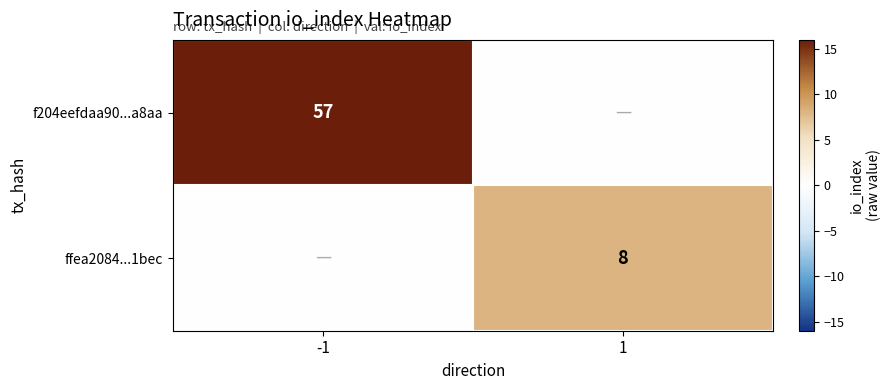

The f204eefdaa90...a8aa series shows 57 at -1. True or false?

True